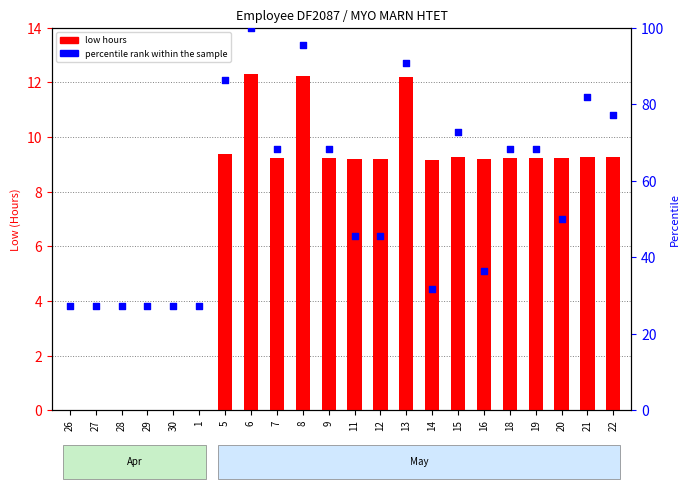

At how many categories does at least one series exceed 49?

12